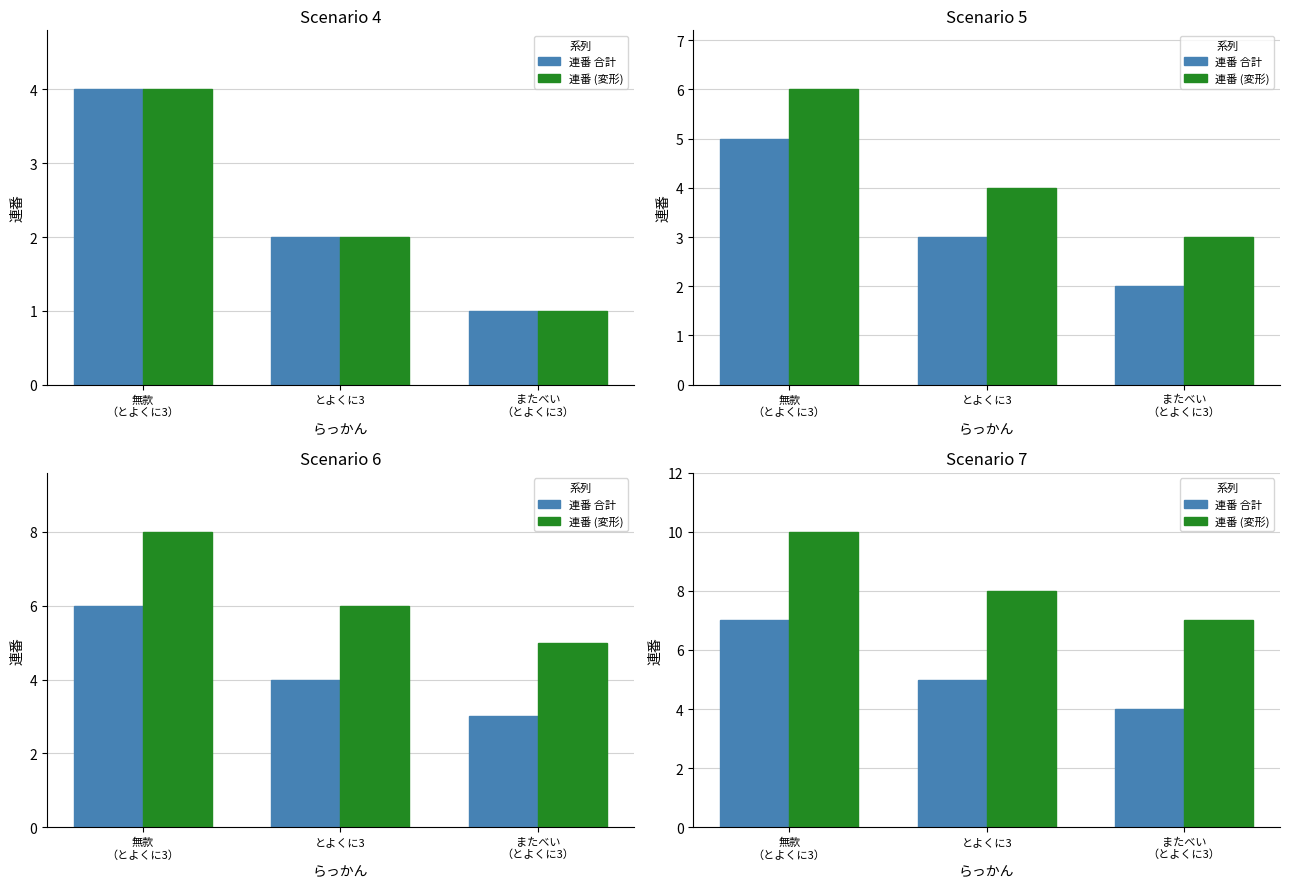

At which category is the sum across all series the highest?

無款
（とよくに3）